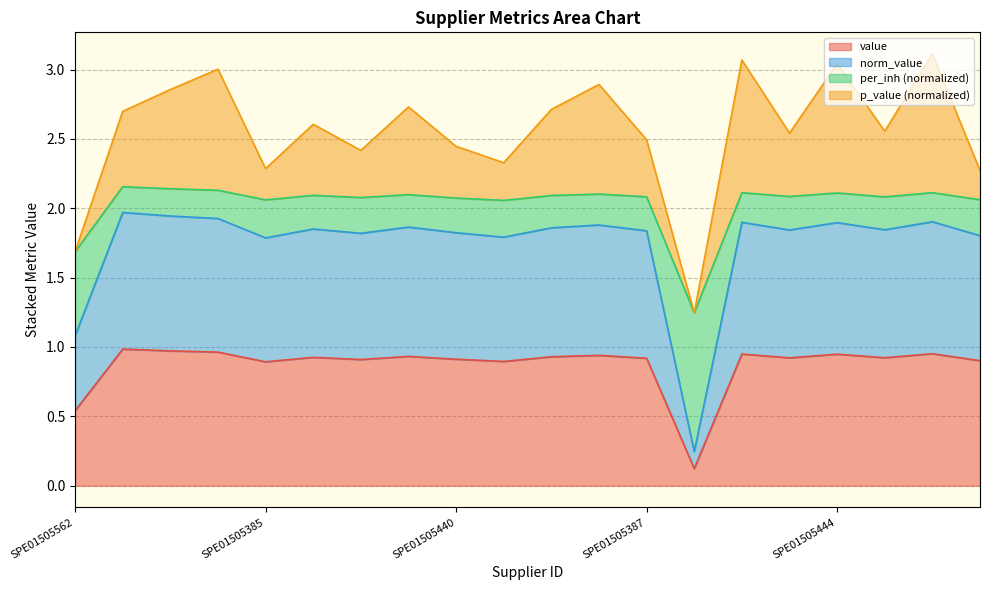

How many interior local peaks does the per_inh series have?

7